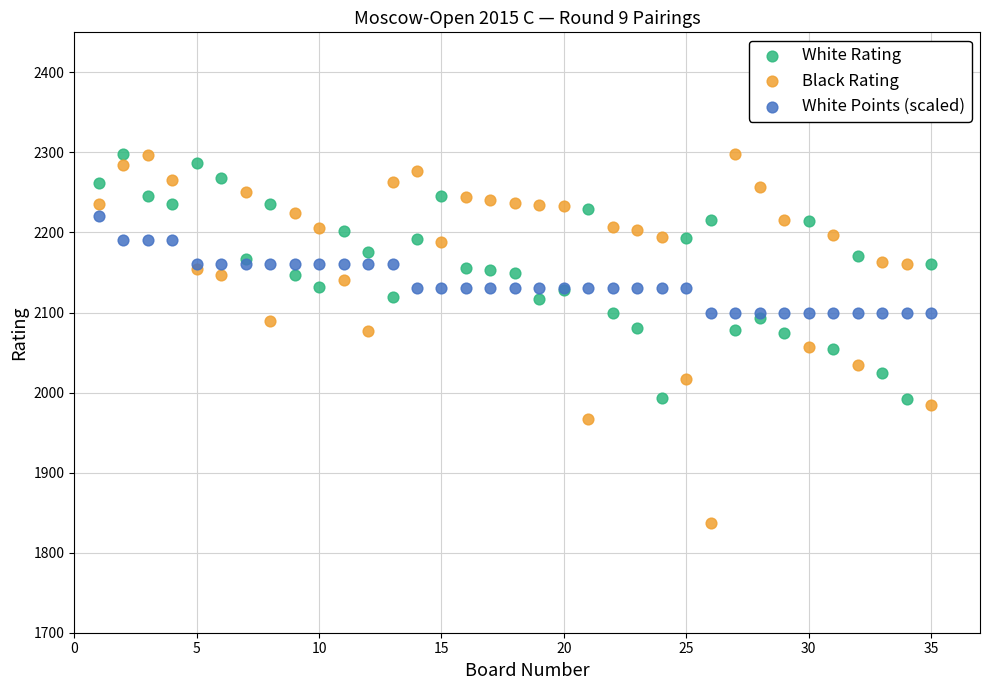

Which series has the widest spread of Y values?

Black Rating